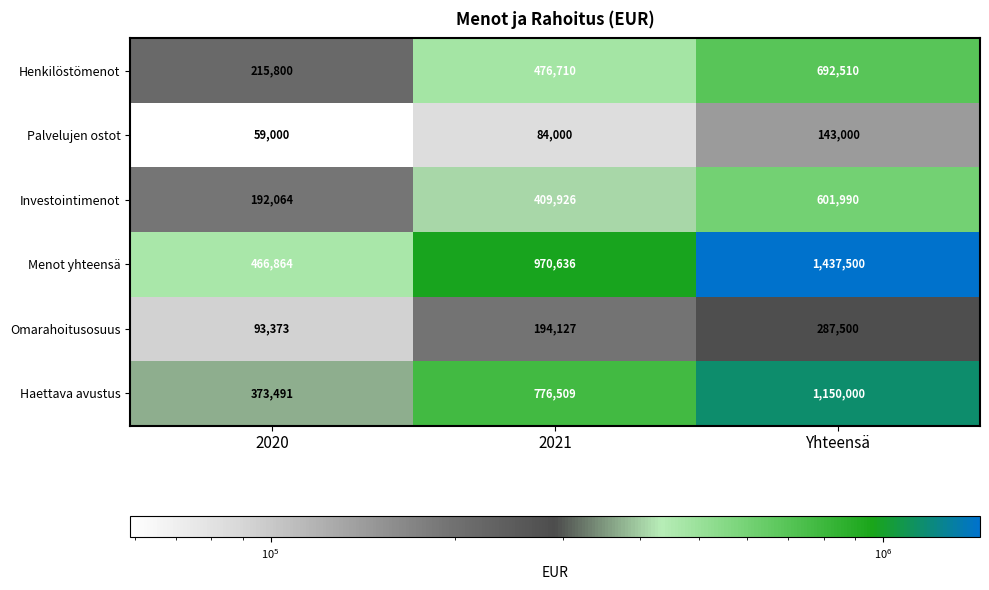

At which category is the sum across all series the highest?

Yhteensä